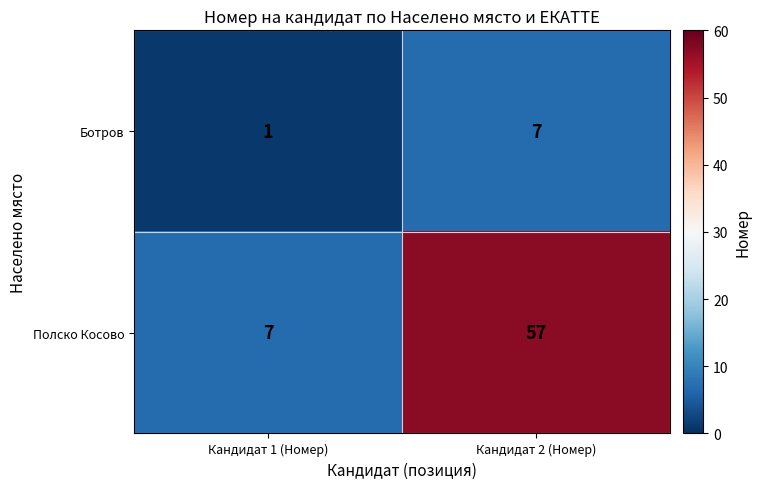

Rank the series by their average value, from lowest to highest.

Ботров, Полско Косово